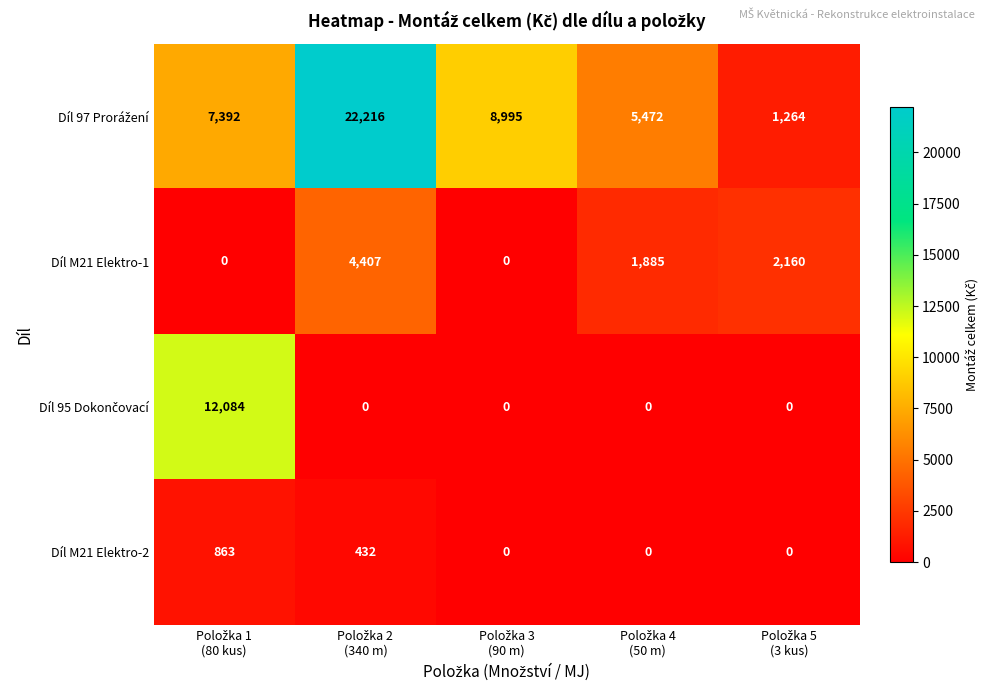

At how many categories does at least one series exceed 13547?

1